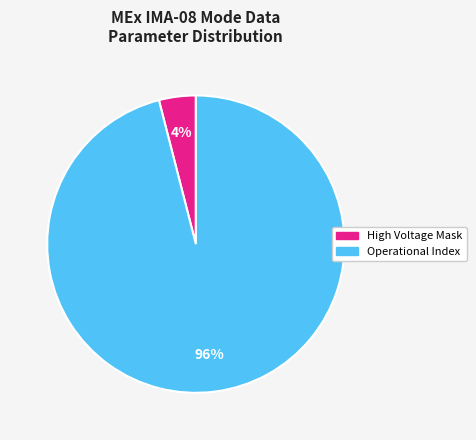

Does any single category account for the majority?

Yes